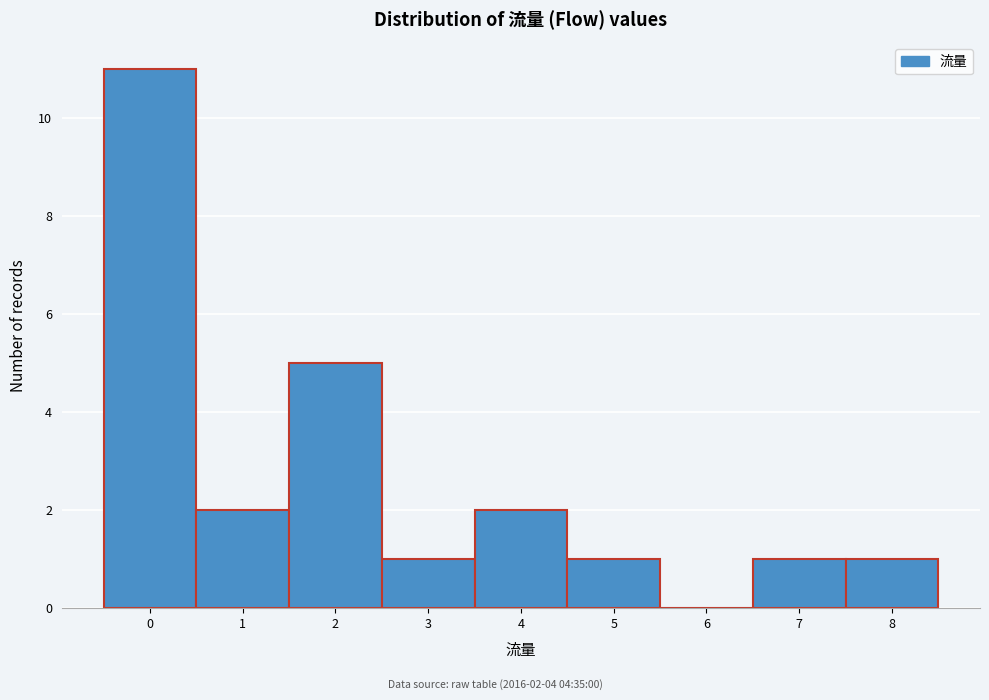

Reading left to right, what are all the values shown in this chart?

0=11	1=2	2=5	3=1	4=2	5=1	6=0	7=1	8=1